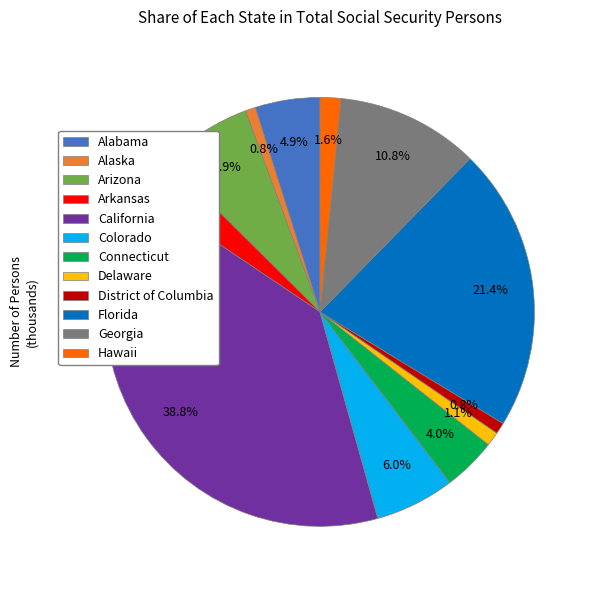

Does Florida represent more than half of the total?

No